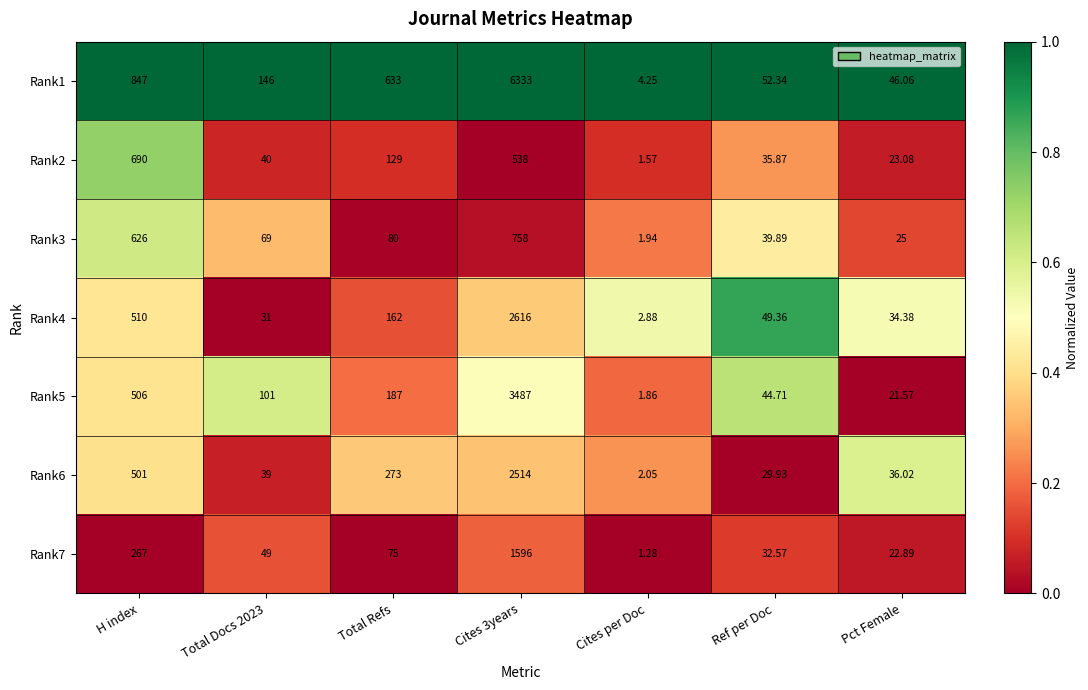

At which label does Rank1 reach its minimum?

Cites per Doc